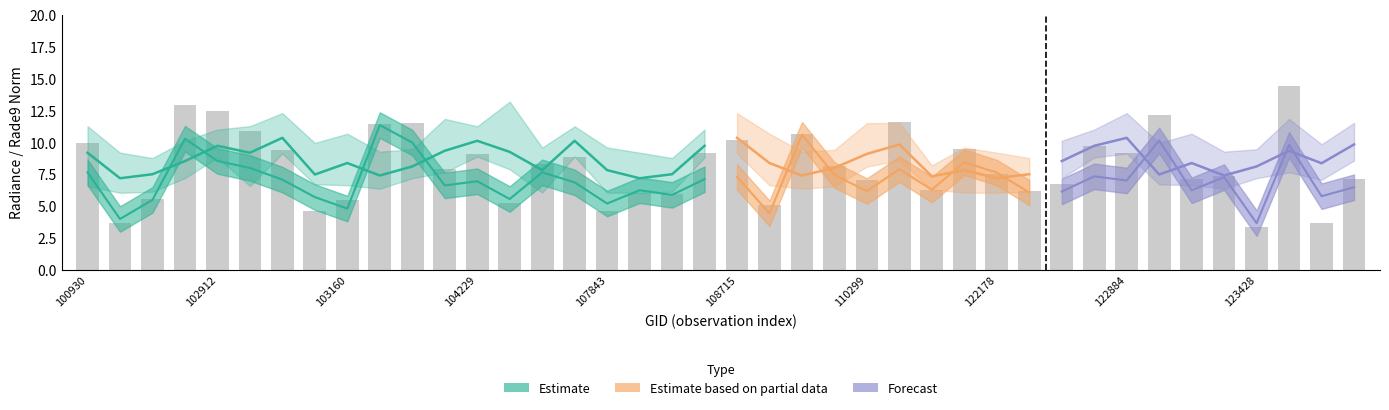

What is the difference between the maximum and second lowest values in the rade9_bin_1q series?

3.1